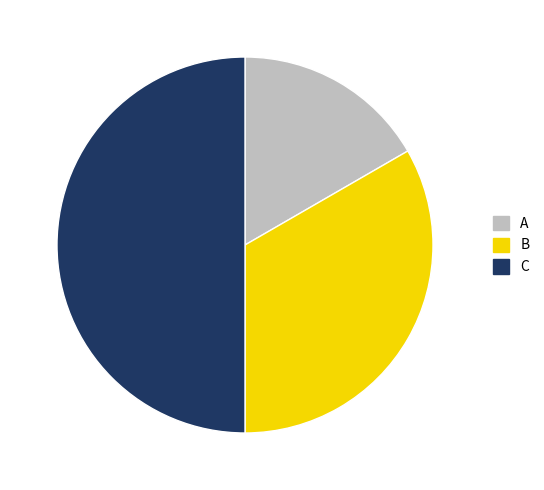

How many segments does this pie chart have?

3